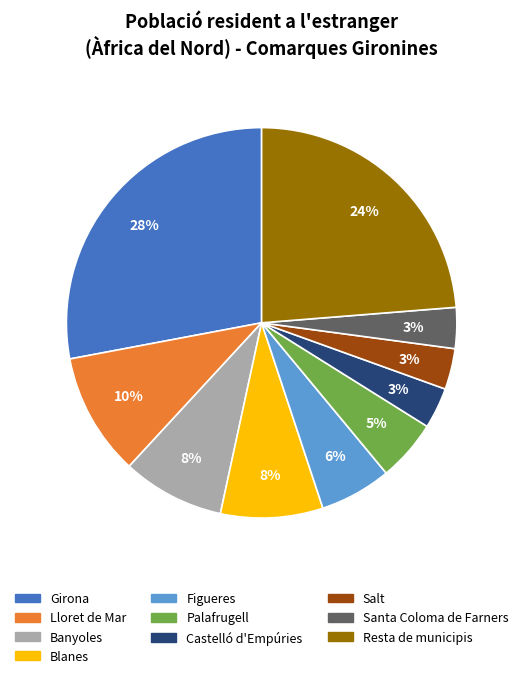

Combined, do Girona and Banyoles account for over 50%?

No